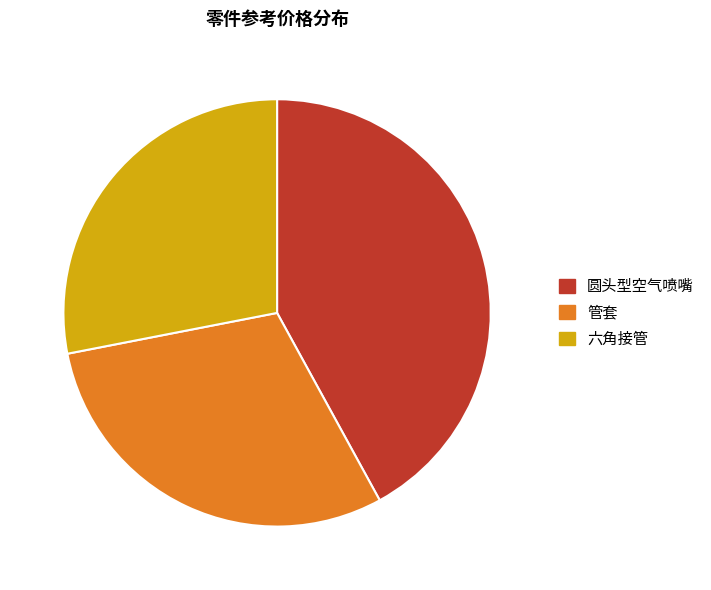

Rank the categories by value from lowest to highest.

六角接管, 管套, 圆头型空气喷嘴